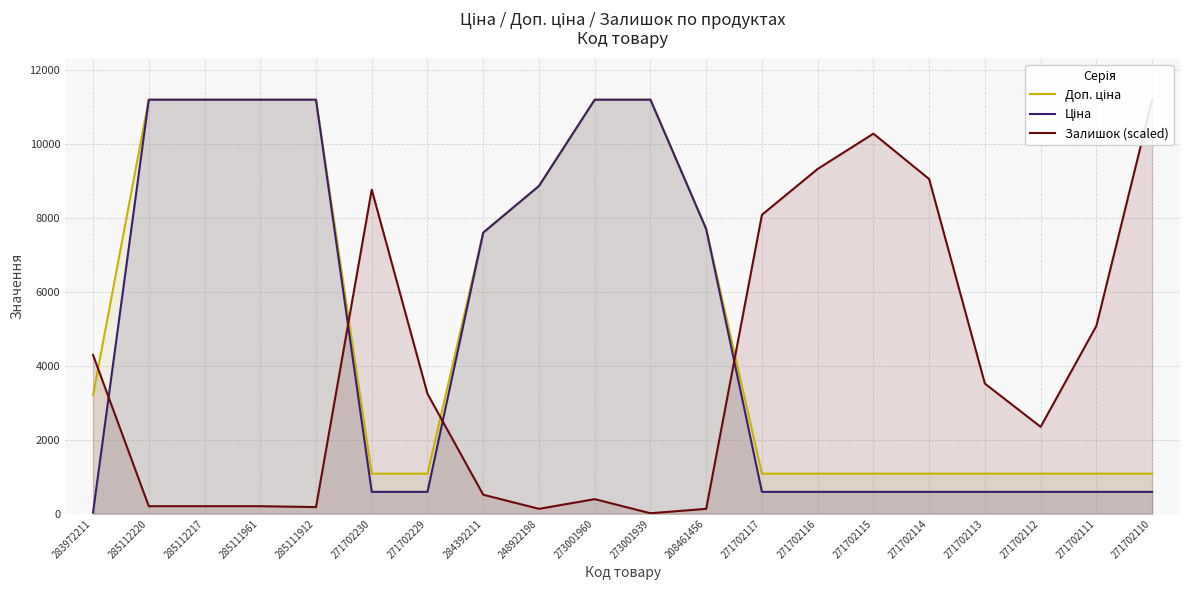

What is the sum of all Доп. ціна values?

105296.9